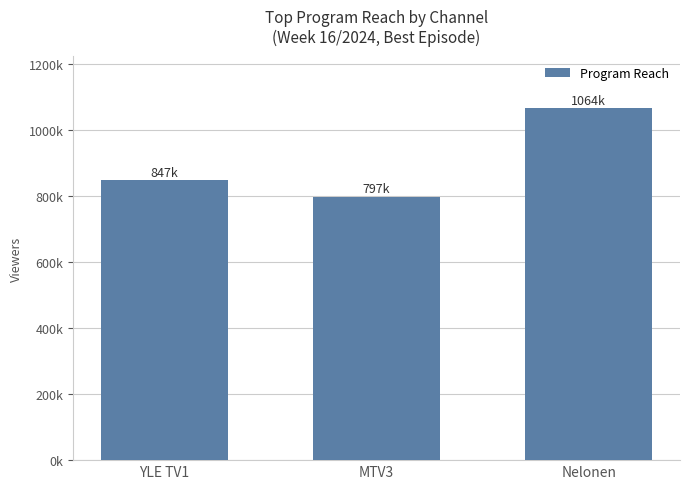

What is the greatest value displayed?

1064000